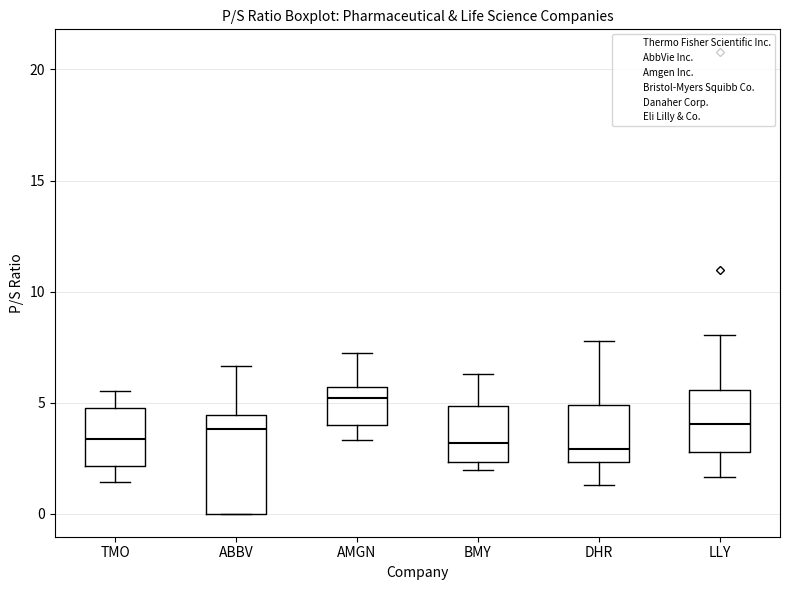

Comparing the boxes themselves (not the whiskers), which one is the tallest?

ABBV